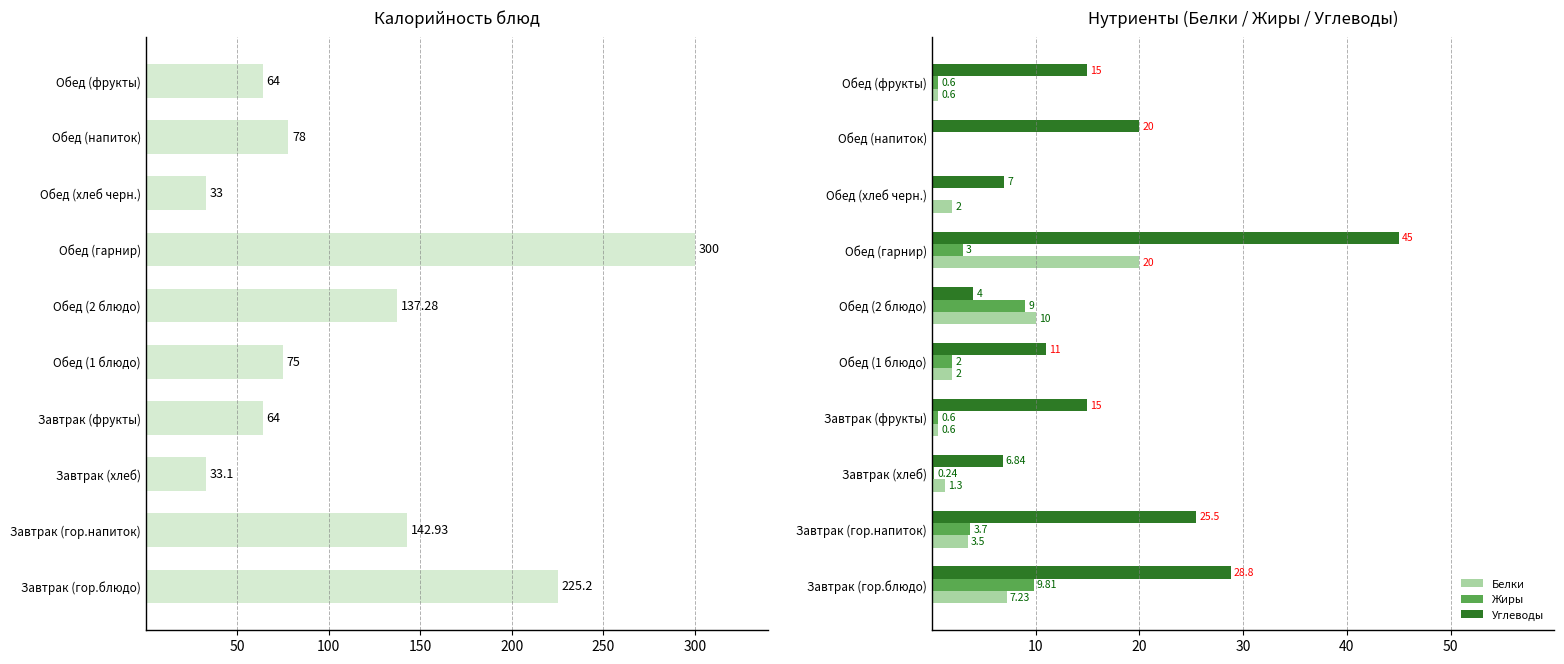

Is the value of Углеводы at Завтрак (хлеб) greater than the value of Белки at Обед (фрукты)?

Yes